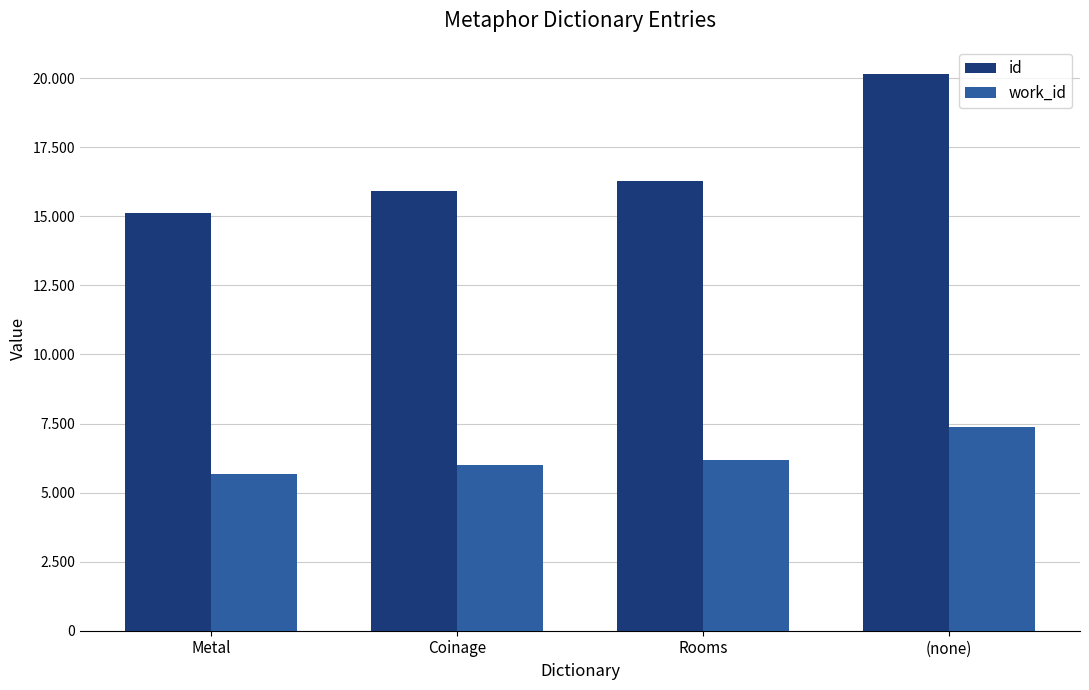

What is the difference between the highest and lowest values at Metal?

9456